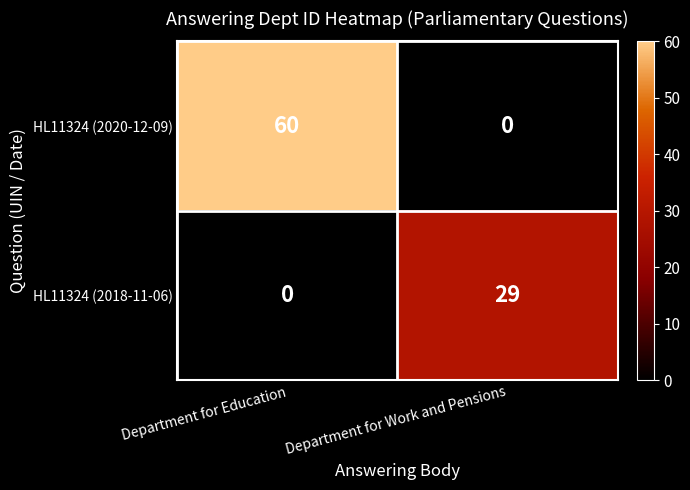

Rank the categories by HL11324 (2020-12-09) value from lowest to highest.

Department for Work and Pensions, Department for Education